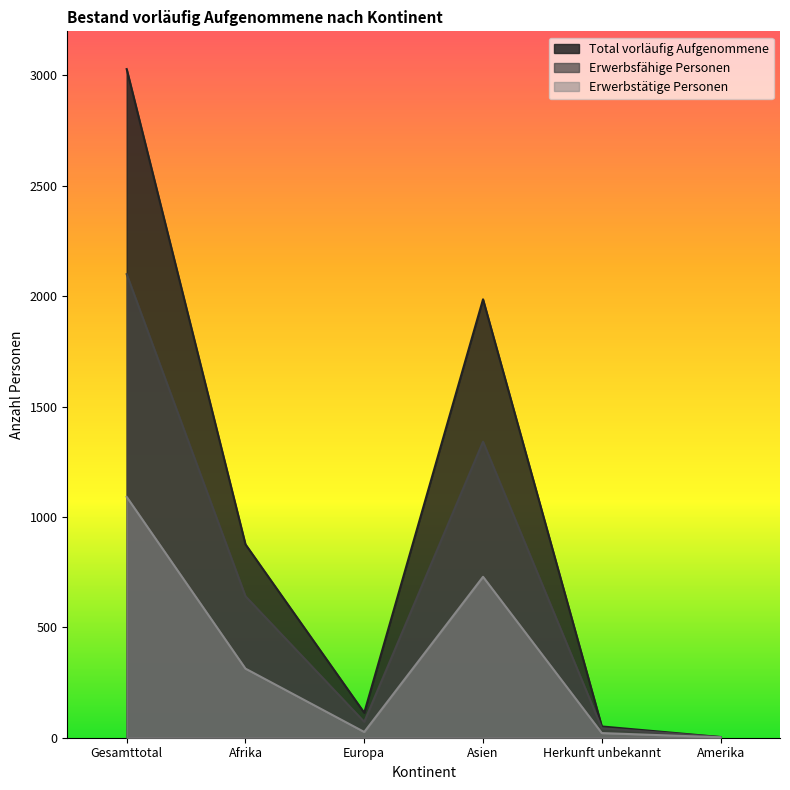

What are all the series names shown in the legend?

Total vorläufig Aufgenommene, Erwerbsfähige Personen, Erwerbstätige Personen